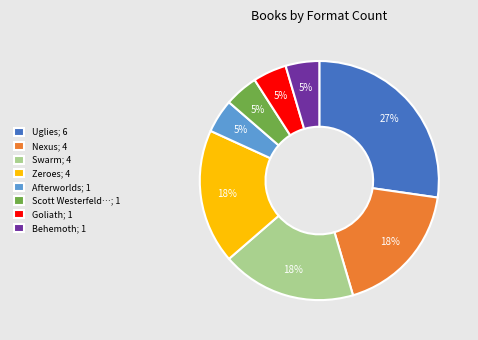

Is it true that Scott Westerfeld…; 1 is 5% of the pie?

True